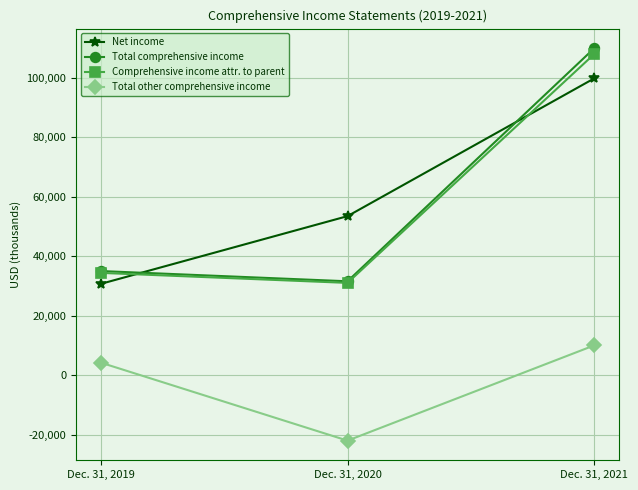

Rank the series by their maximum value, from highest to lowest.

Total comprehensive income, Comprehensive income attr. to parent, Net income, Total other comprehensive income